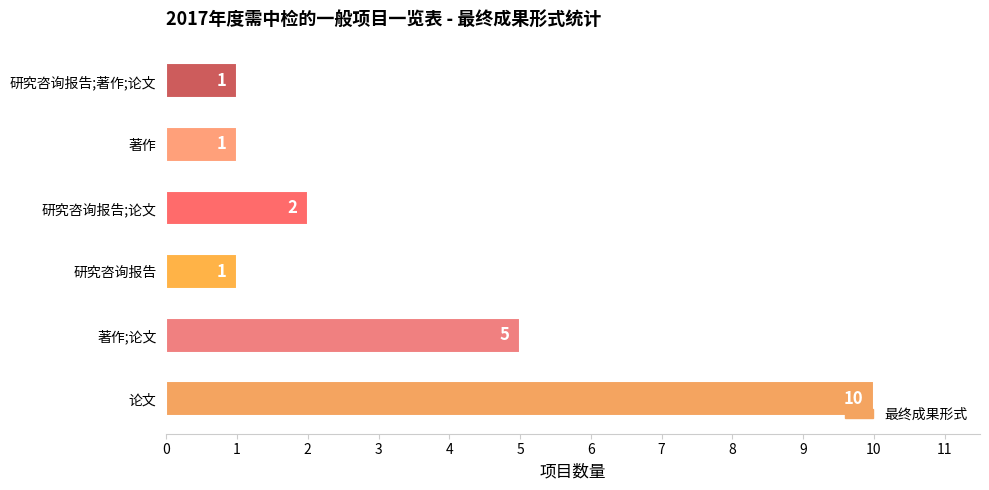

Where is the data nearest to the value 5?

著作;论文